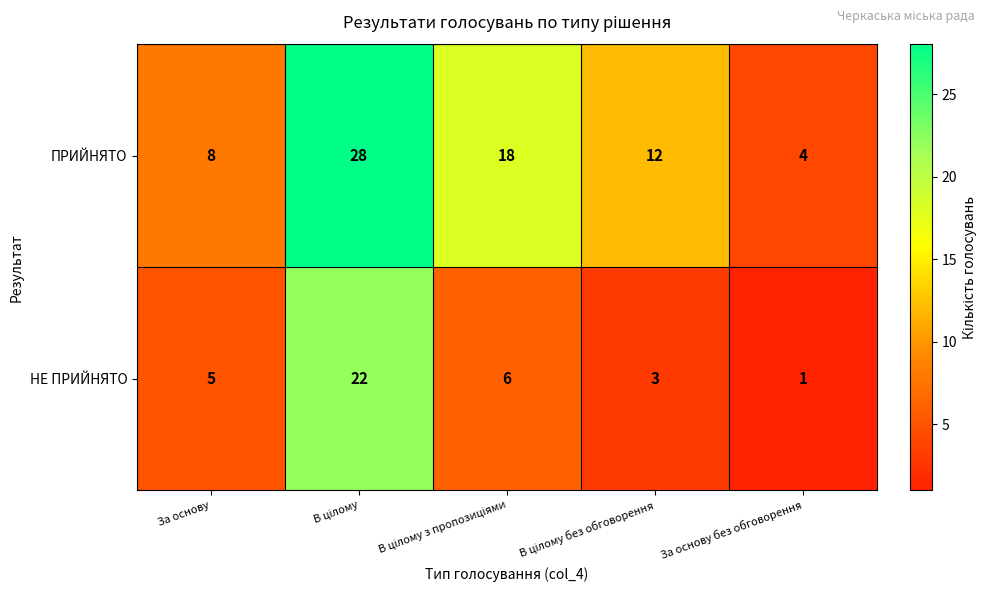

Rank the series by their average value, from highest to lowest.

ПРИЙНЯТО, НЕ ПРИЙНЯТО